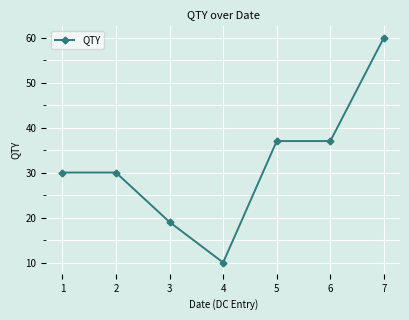

What is the change in value from 2 to 7?

+30